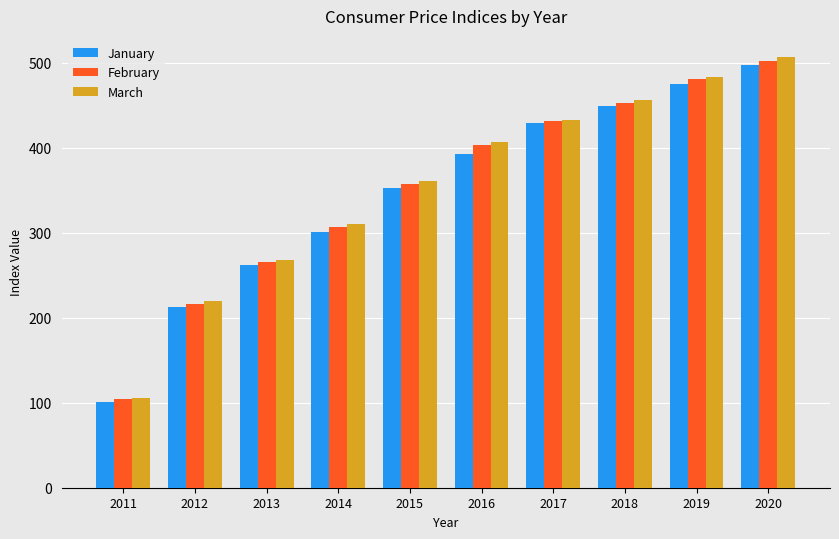

What are all the series names shown in the legend?

January, February, March